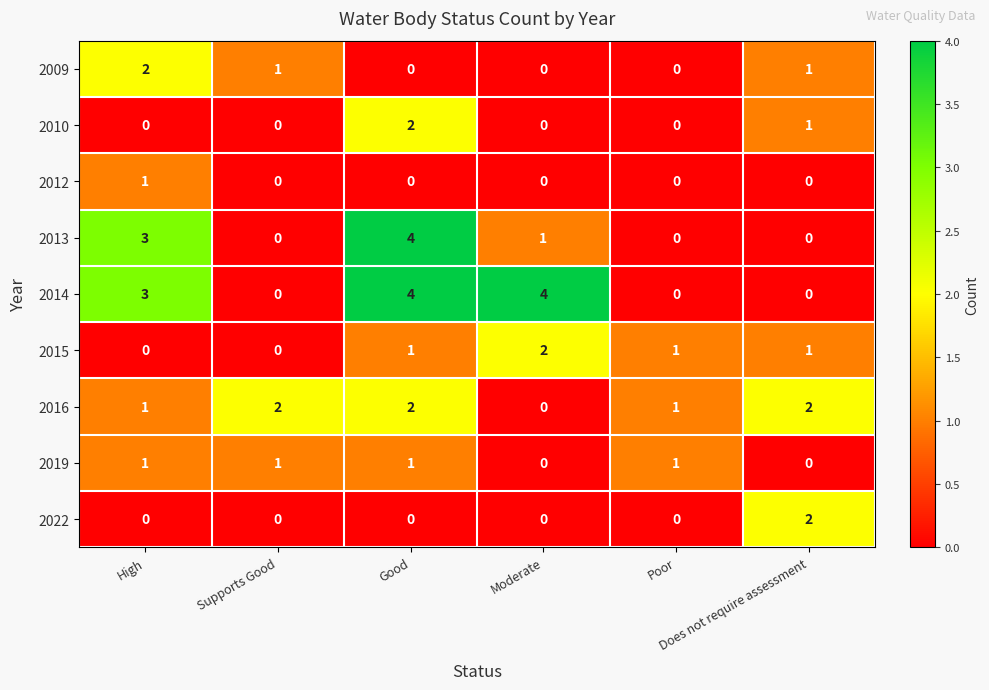

How many 2013 values are between 0 and 3?

5